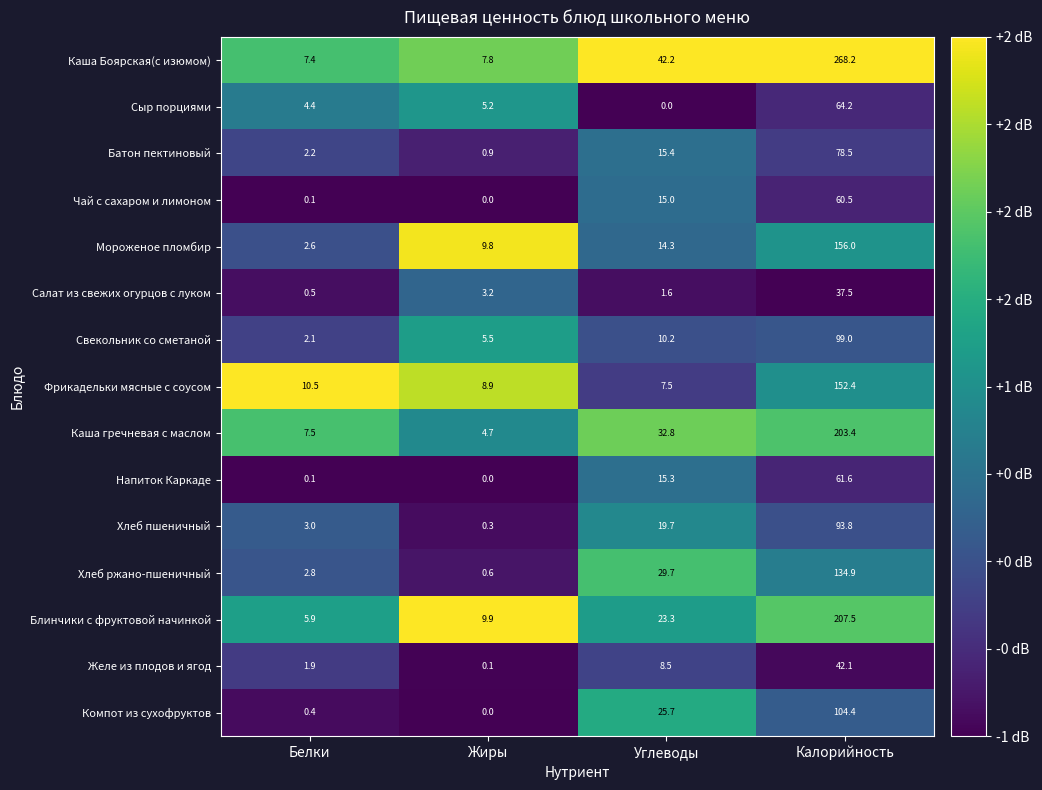

True or false: Хлеб пшеничный has a value of 28.8 at Углеводы.

False